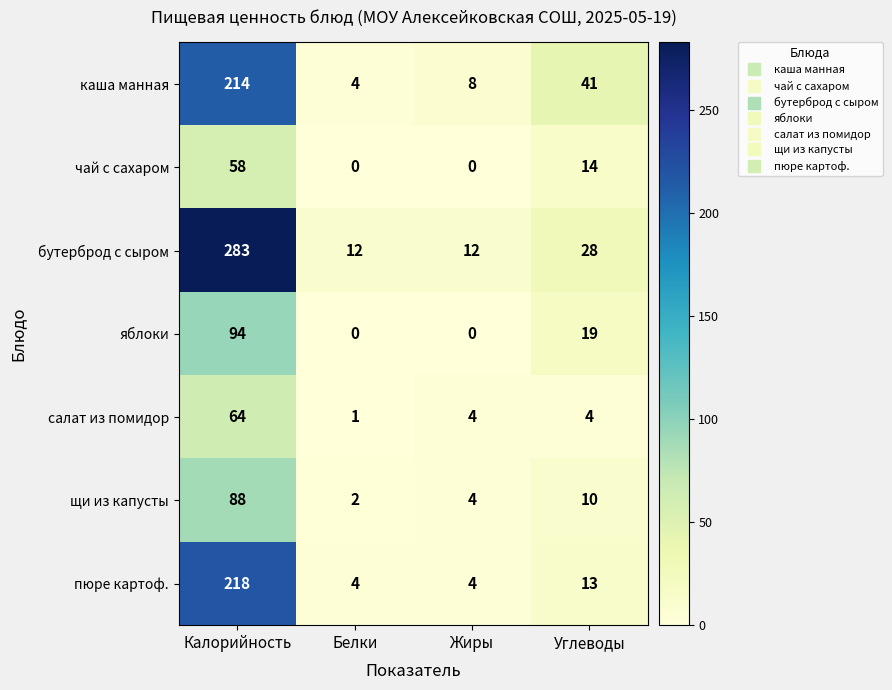

What is the sum of the салат из помидор values at Калорийность and Белки?

65